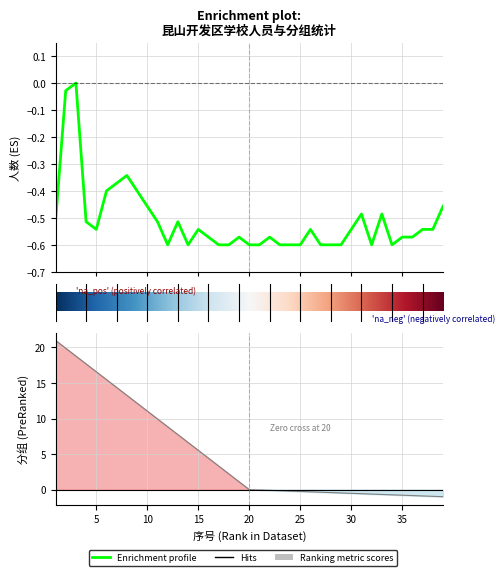

Which label corresponds to the smallest value in the chart?

12